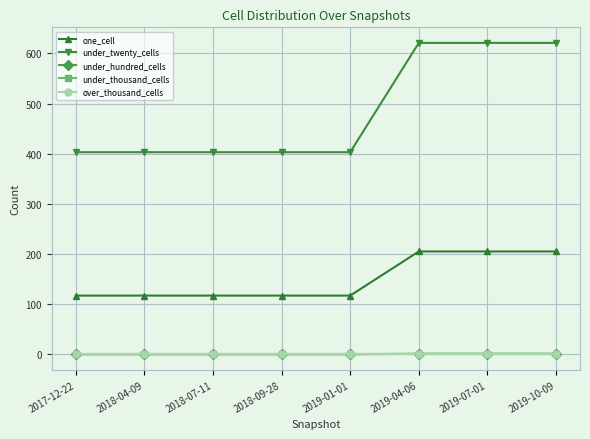

Does the chart have visible grid lines?

Yes